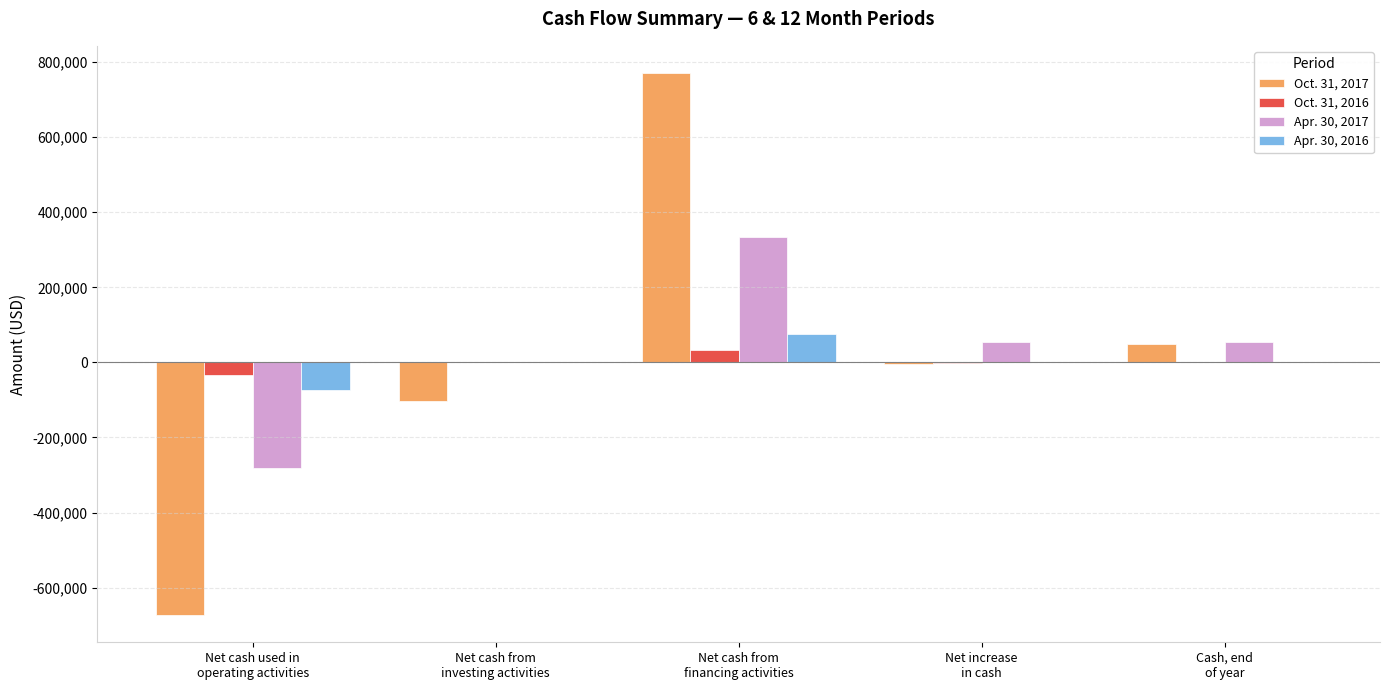

At which category is the sum across all series the highest?

Net cash from
financing activities